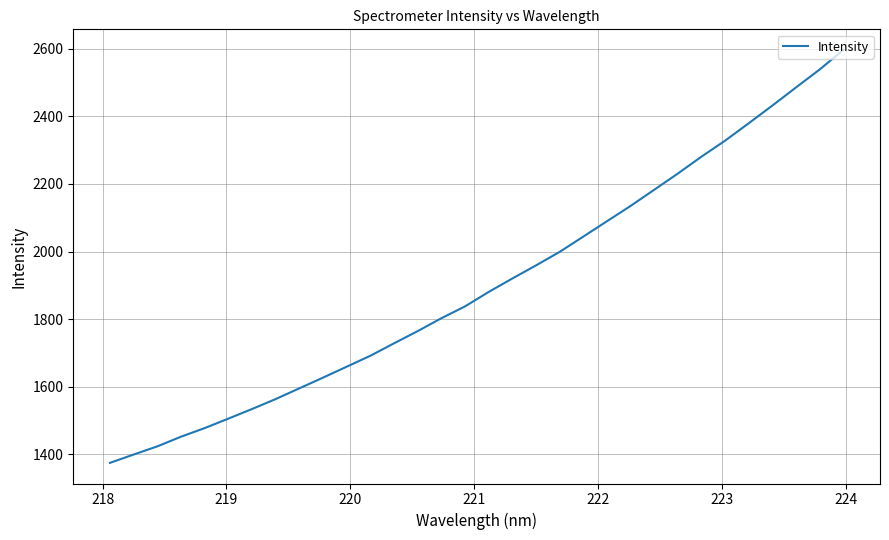

What is the difference between the maximum and minimum values?

1222.0